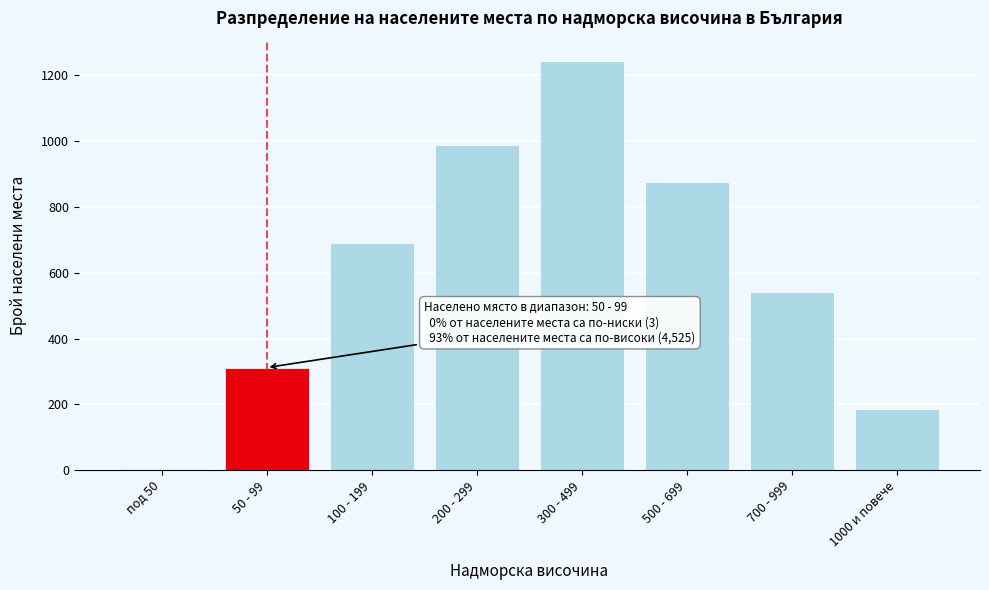

Reading right to left, what are all the values shown in this chart?

1000 и повече=187	700 - 999=543	500 - 699=876	300 - 499=1243	200 - 299=987	100 - 199=689	50 - 99=312	под 50=3